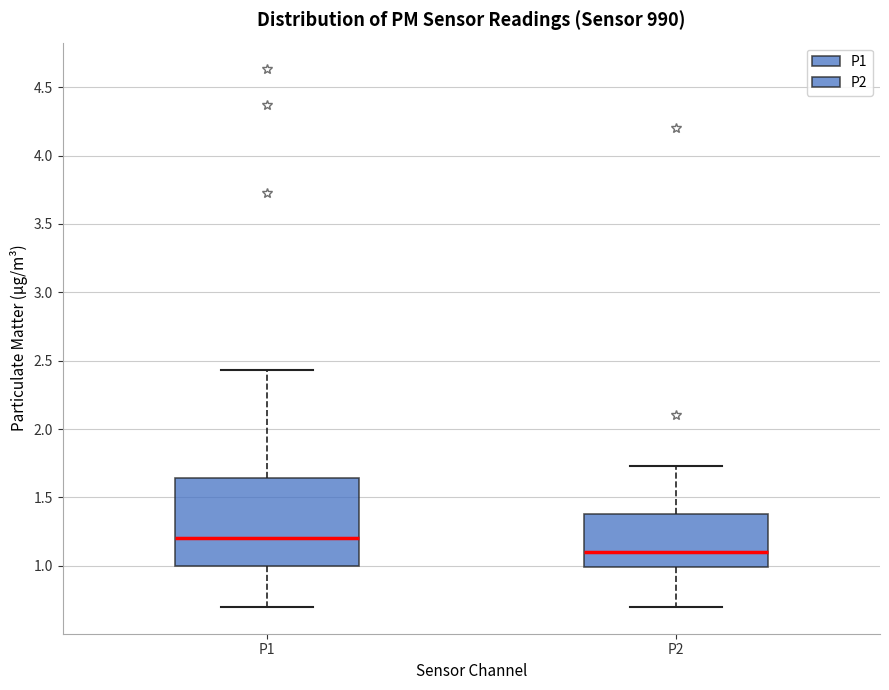

Reading left to right, transcribe this box plot: for each box, give where its median line is, the range the box spans, and where its two whiskers end, as read against the y-axis. The values are not printed on the chart, so give them approximately, as read against the axis.

P1: median 1.20, box 1.00 to 1.65, whiskers 0.70 to 2.45
P2: median 1.10, box 1.00 to 1.40, whiskers 0.70 to 1.75